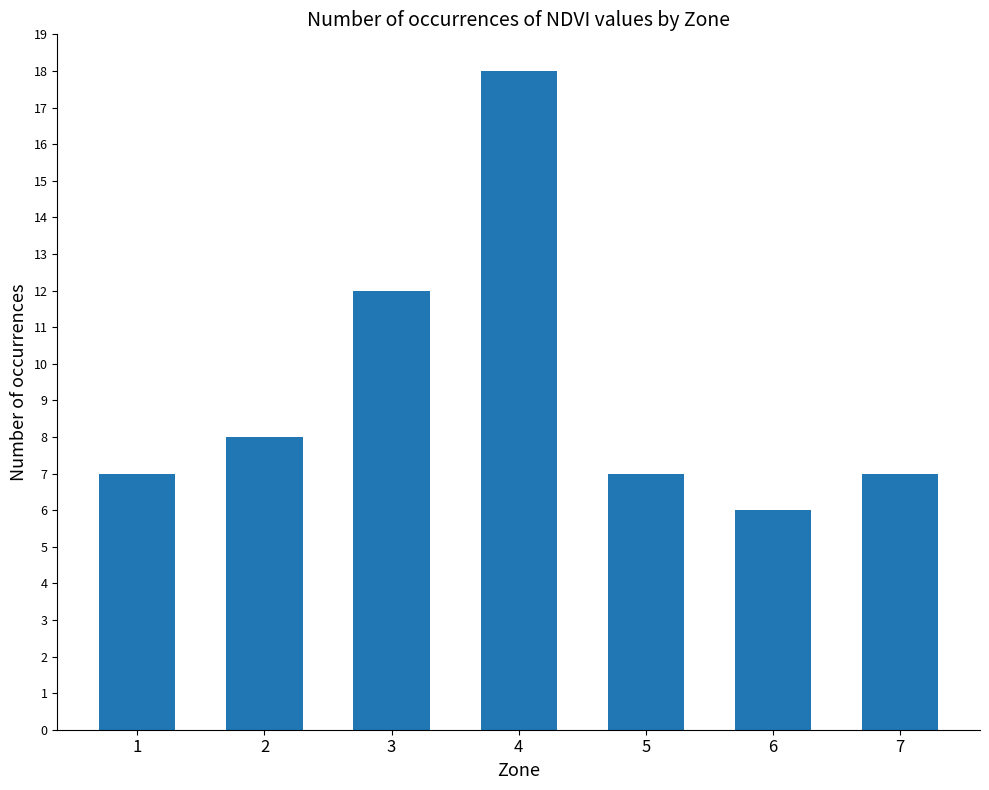

Does the chart contain stacked bars?

No